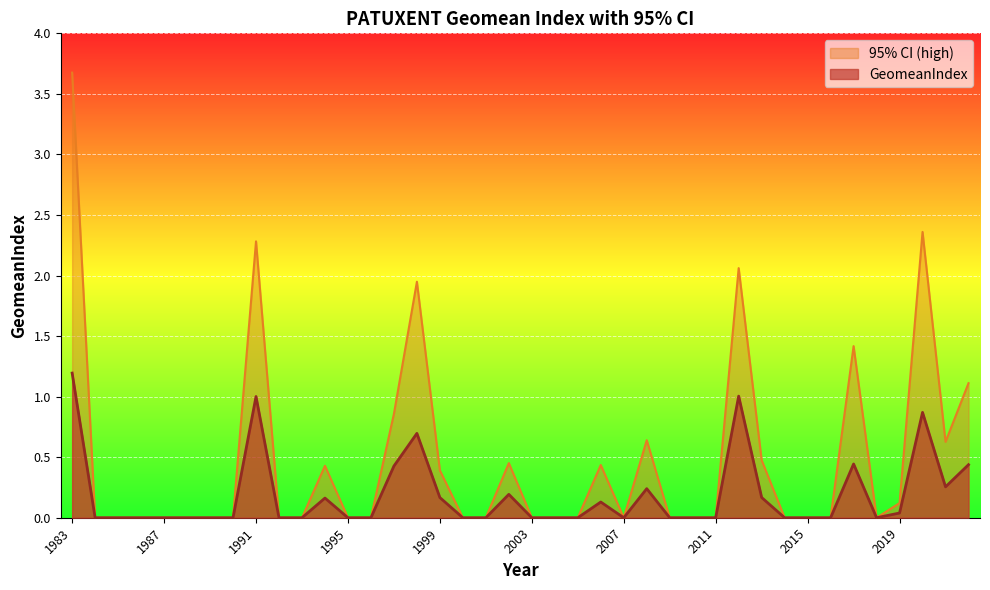

Between 1998 and 1999, which series saw the biggest shift?

95% CI (high)